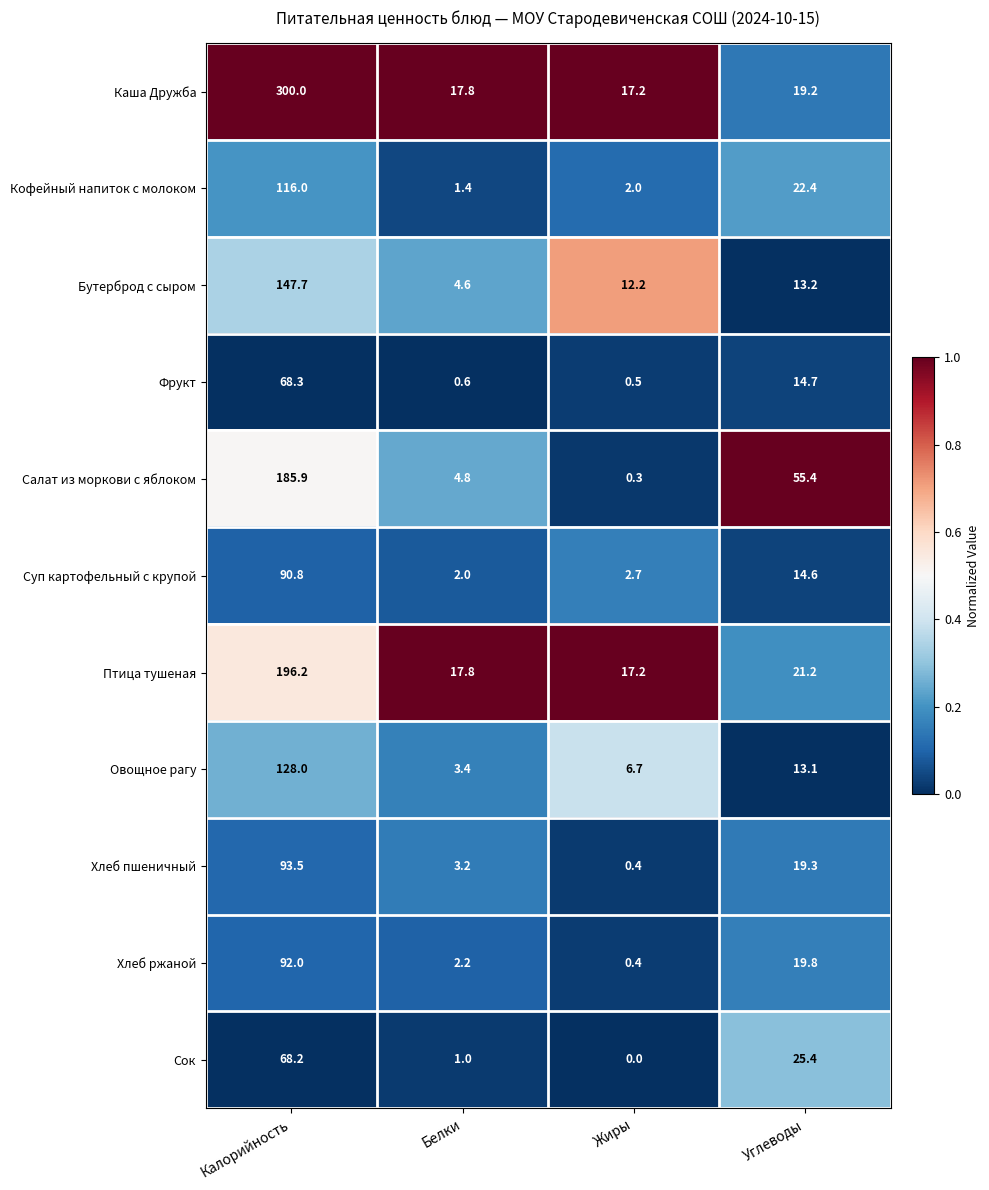

What is the difference between the maximum and second lowest values in the Суп картофельный с крупой series?

88.1